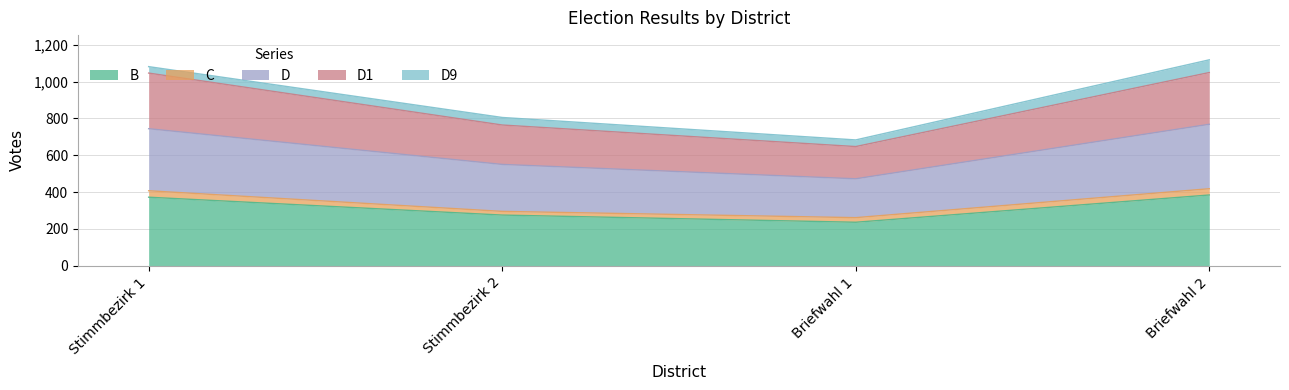

Where is B nearest to the value 310?

Stimmbezirk 2